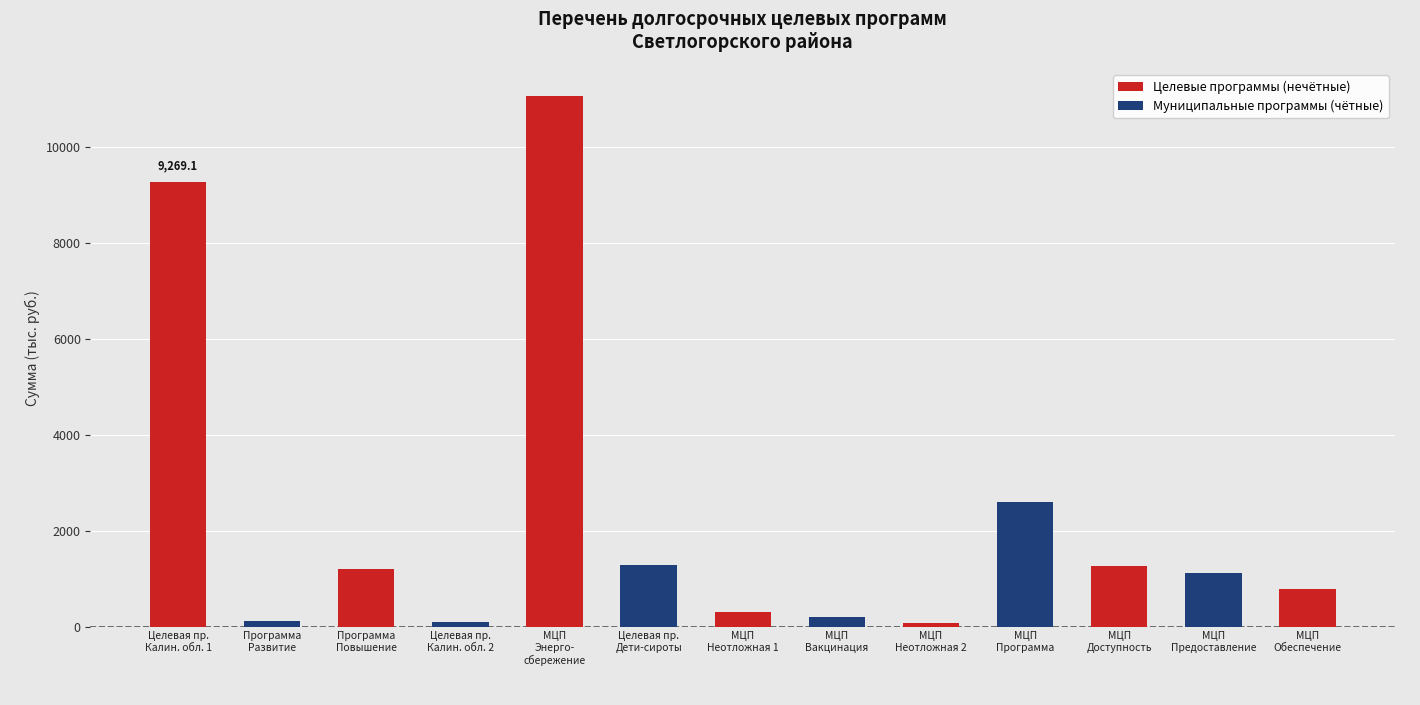

The Целевые программы (нечётные) series shows 115.1 at МЦП
Неотложная 2. True or false?

False